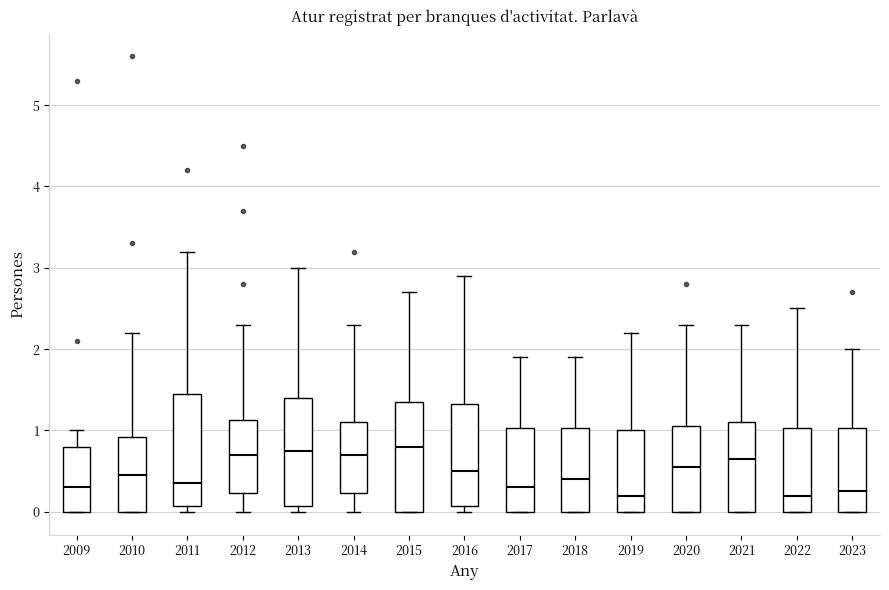

Where does the median line of the box at x = 2019 sit on the y-axis? The values are not printed on the chart, so give them approximately, as read against the axis.

0.2